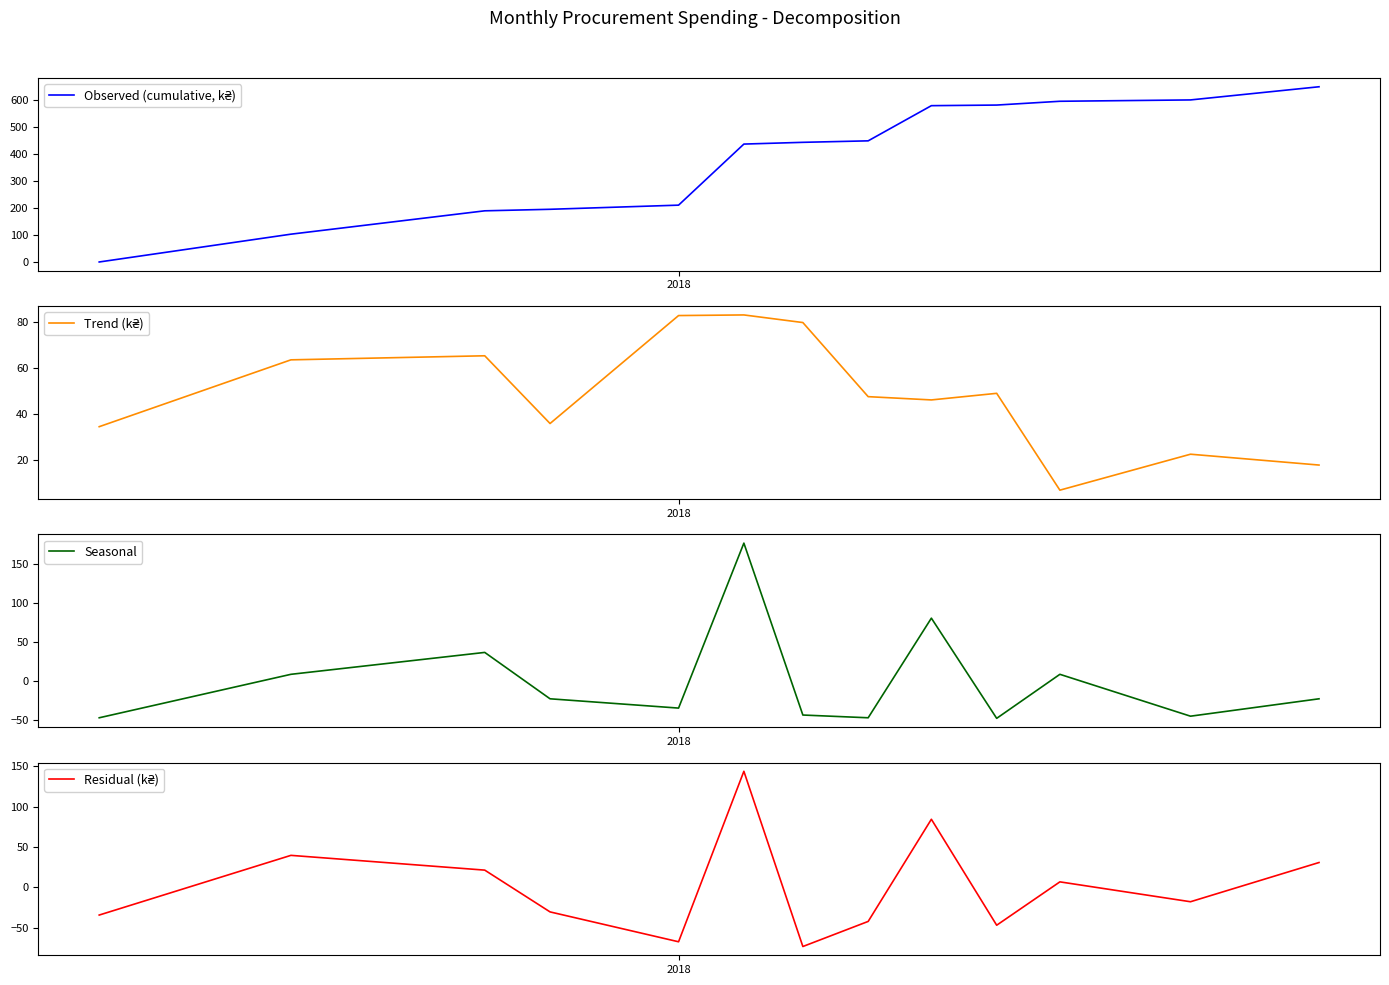

What is the difference between the second highest and second lowest values in the Seasonal series?

127.6